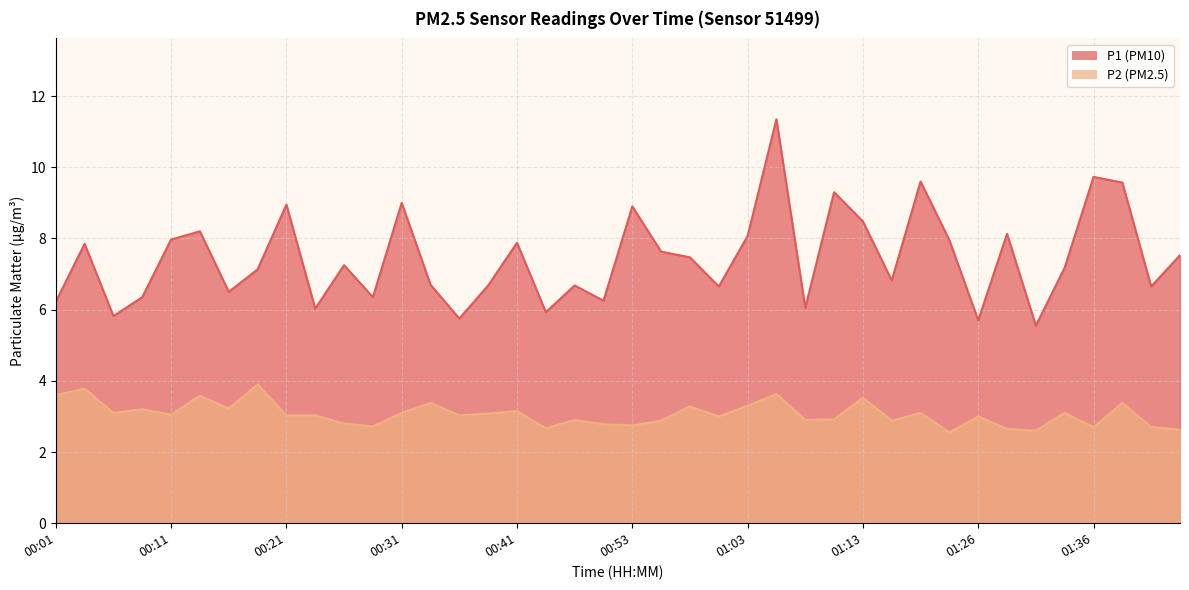

How many series are shown in this chart?

2